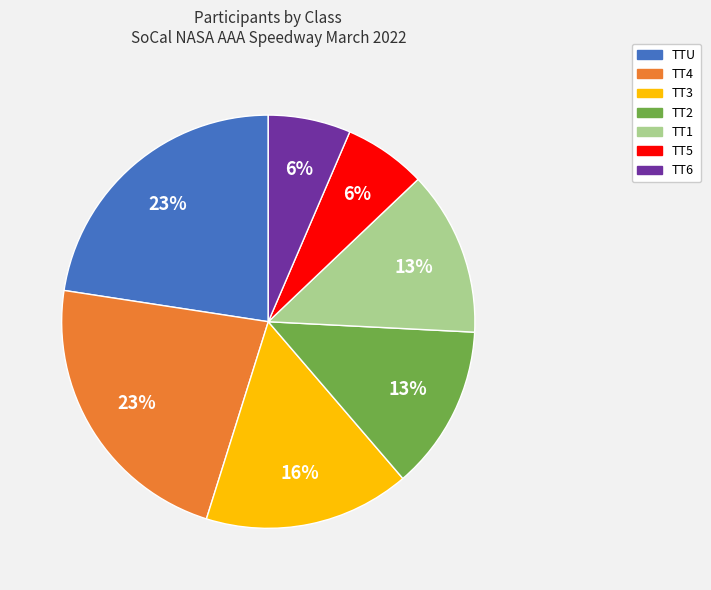

Between TT4 and TT2, which is larger?

TT4